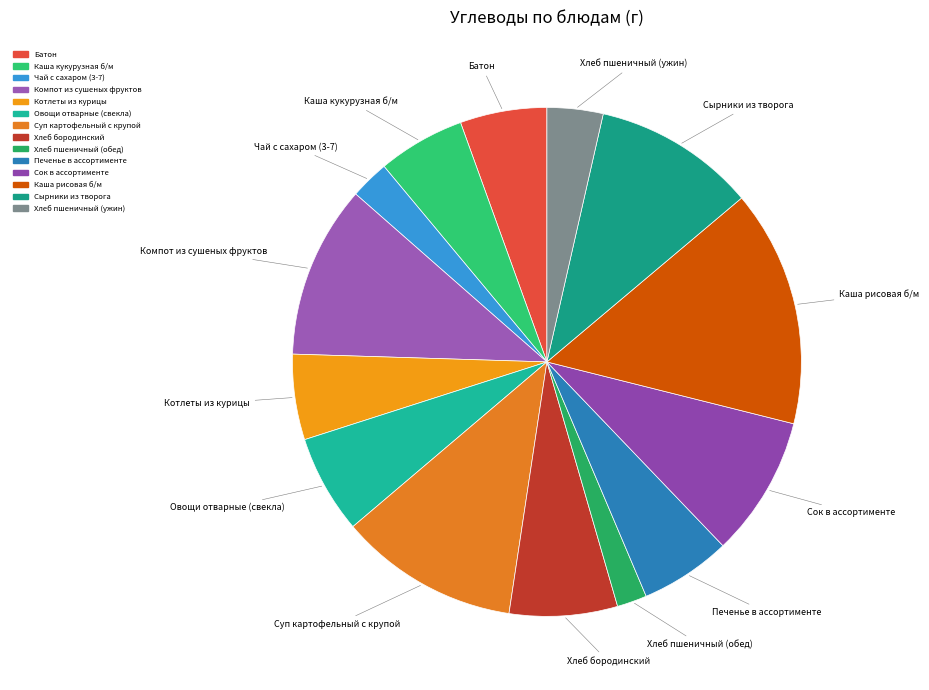

Does Хлеб бородинский represent more than half of the total?

No